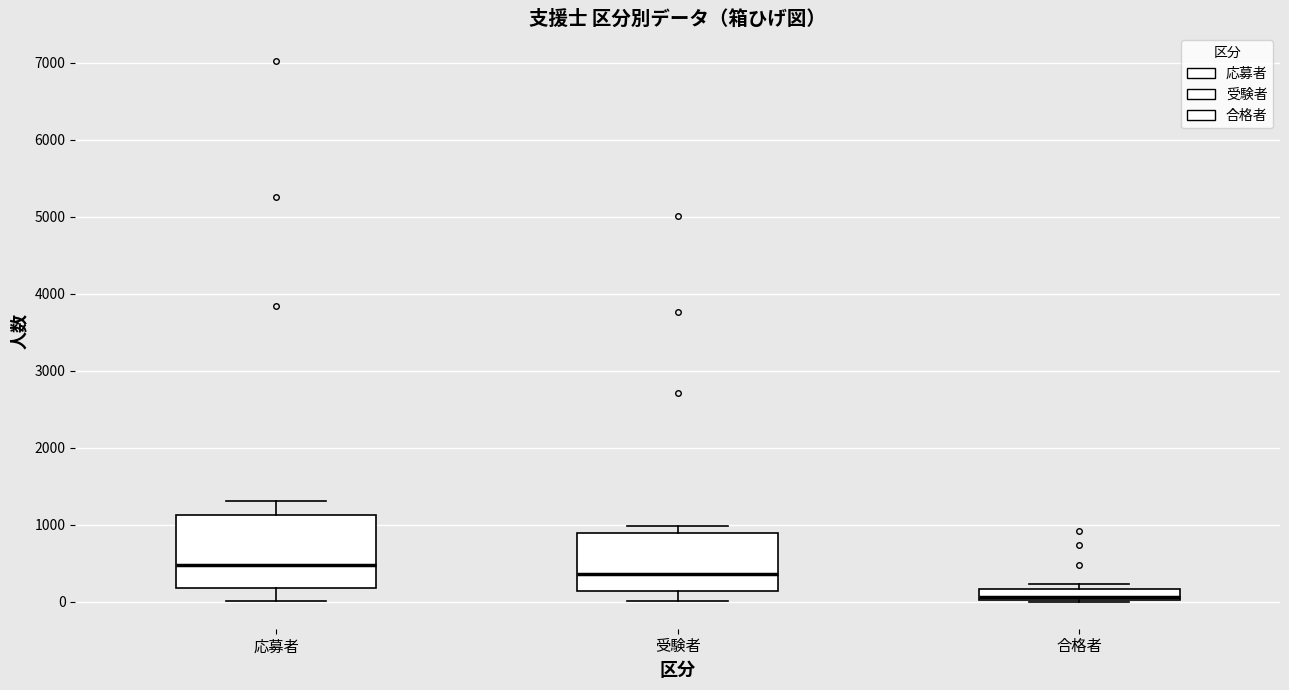

Which box's median line is the lowest?

合格者